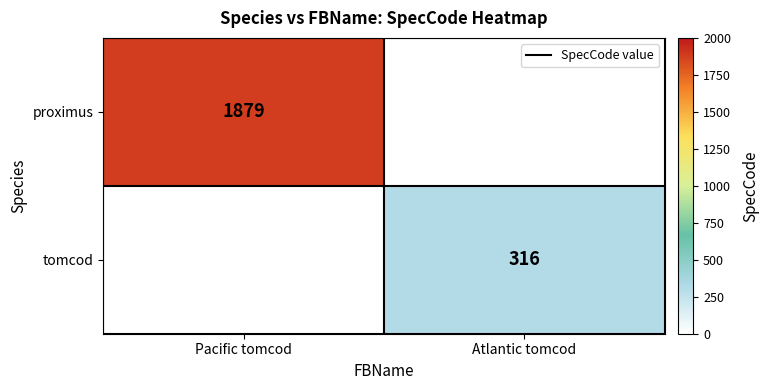

At how many categories does at least one series exceed 1815?

1